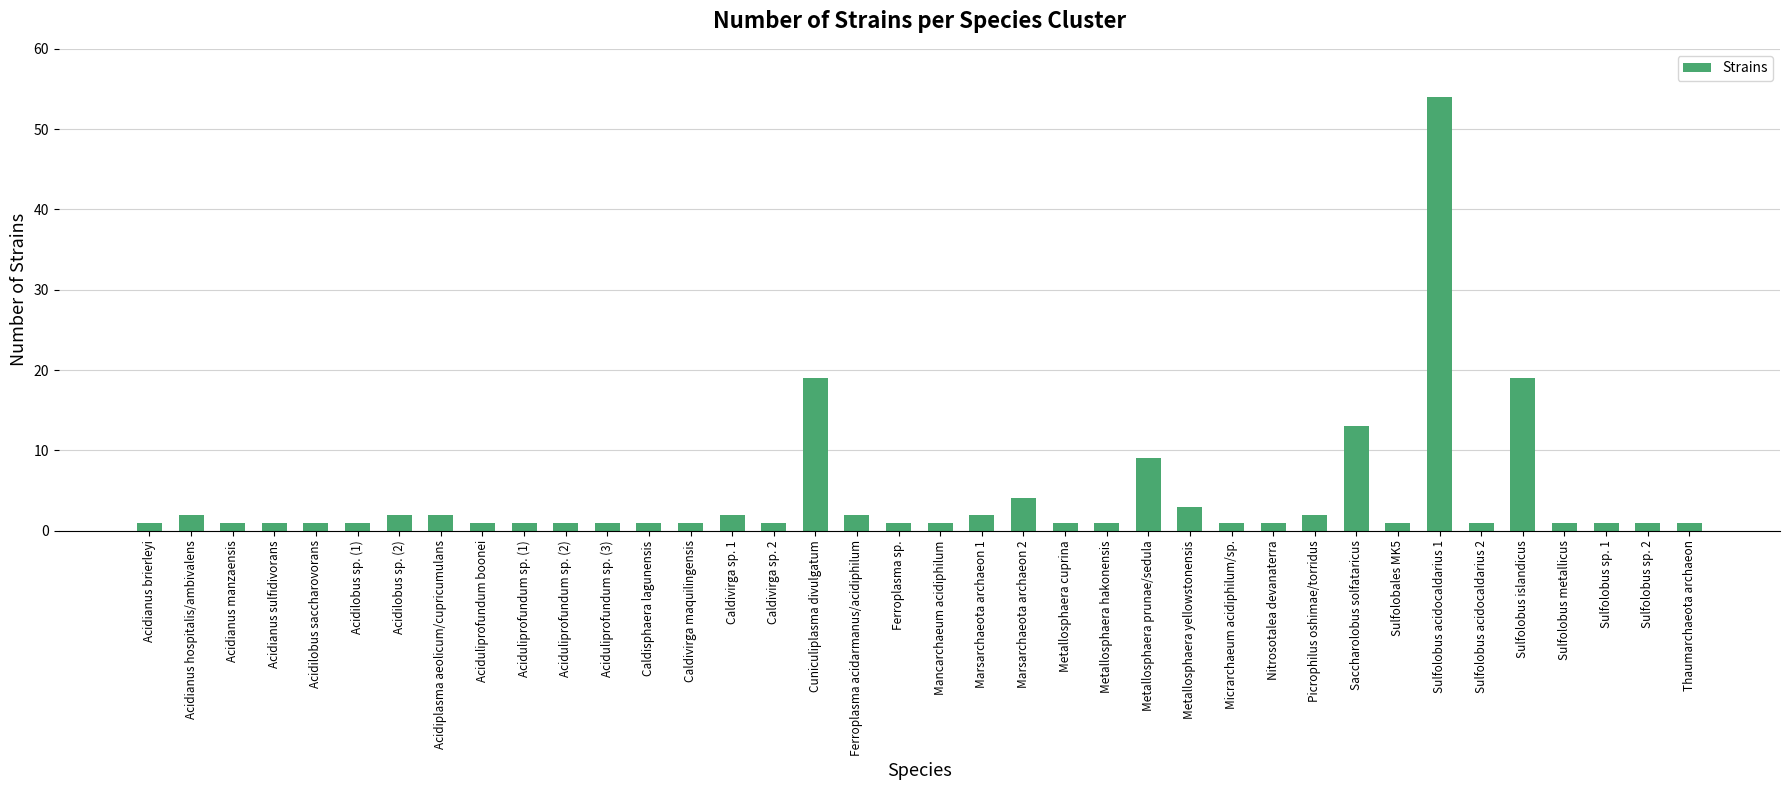

Which label corresponds to the largest value in the chart?

Sulfolobus acidocaldarius 1